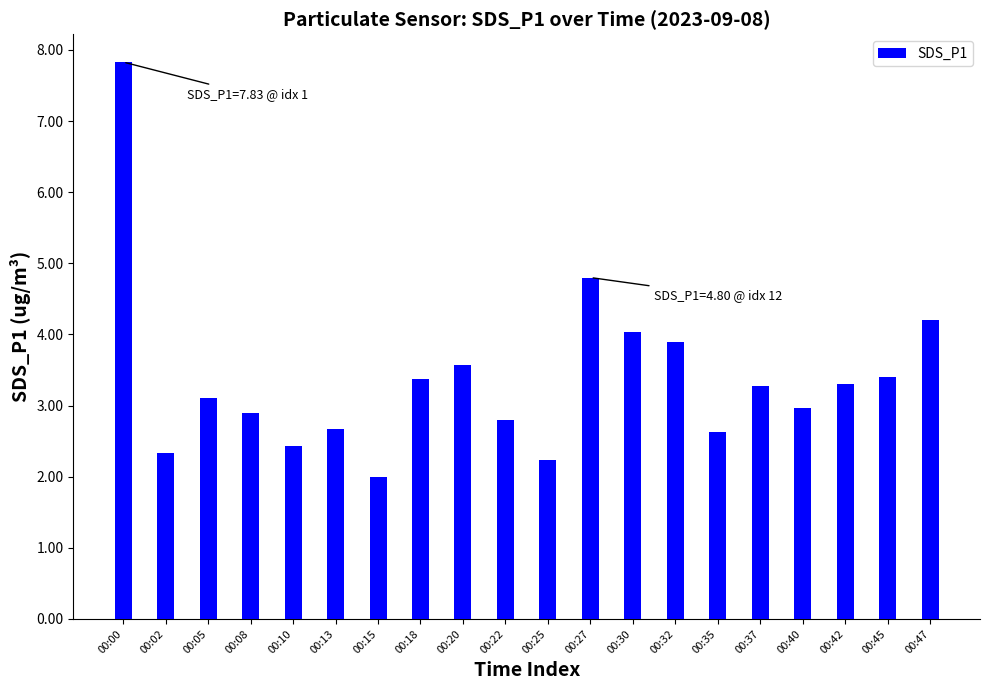

What is the change in value from 00:10 to 00:20?

+1.1